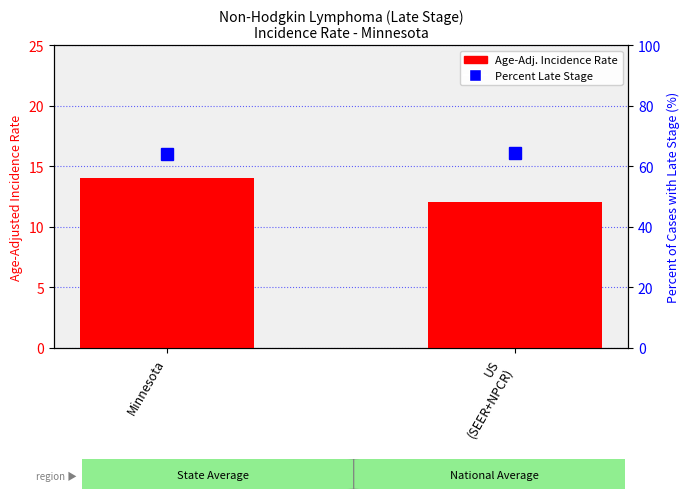

Reading right to left, transcribe all the data shown in this chart.

Age-Adj. Incidence Rate: US
(SEER+NPCR)=12.0	Minnesota=14.0
Percent Late Stage: US
(SEER+NPCR)=64.4	Minnesota=63.9